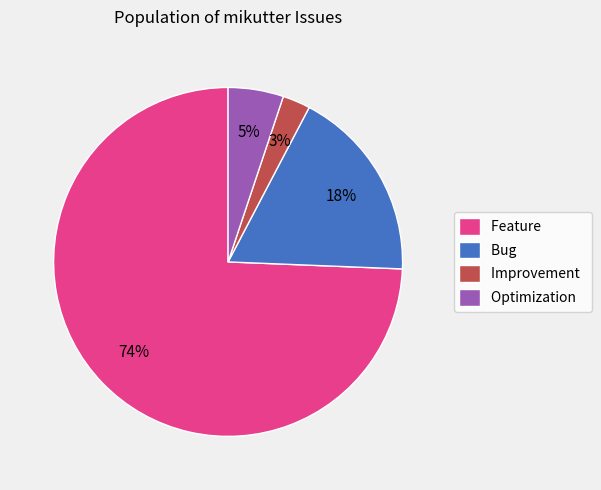

What is the largest slice in the pie chart?

Feature